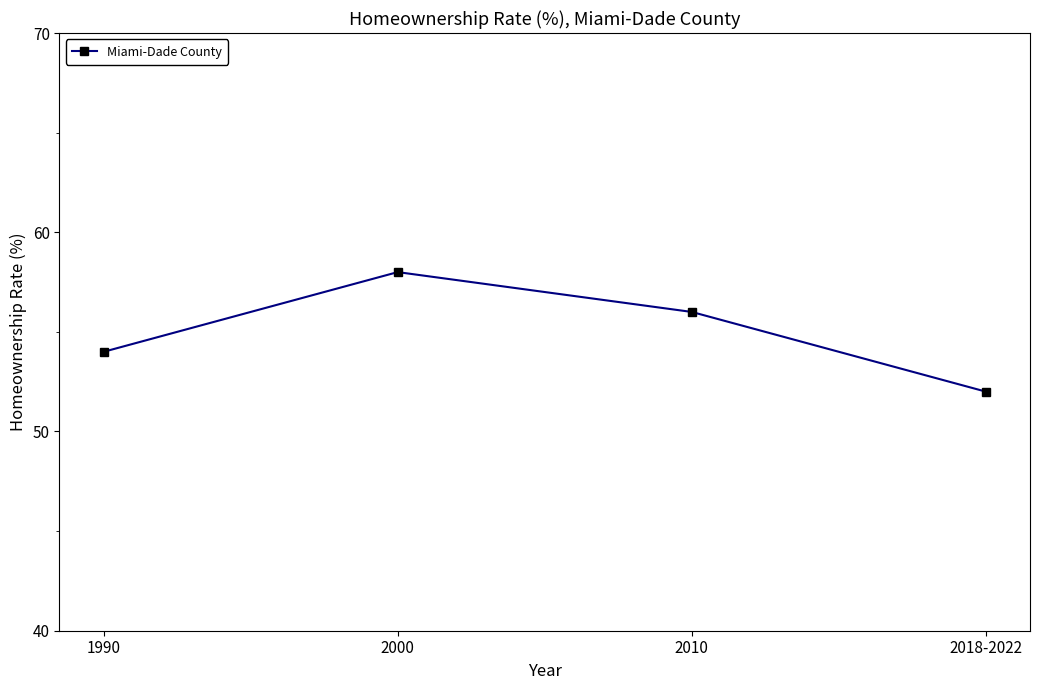

Where is the first local maximum?

2000